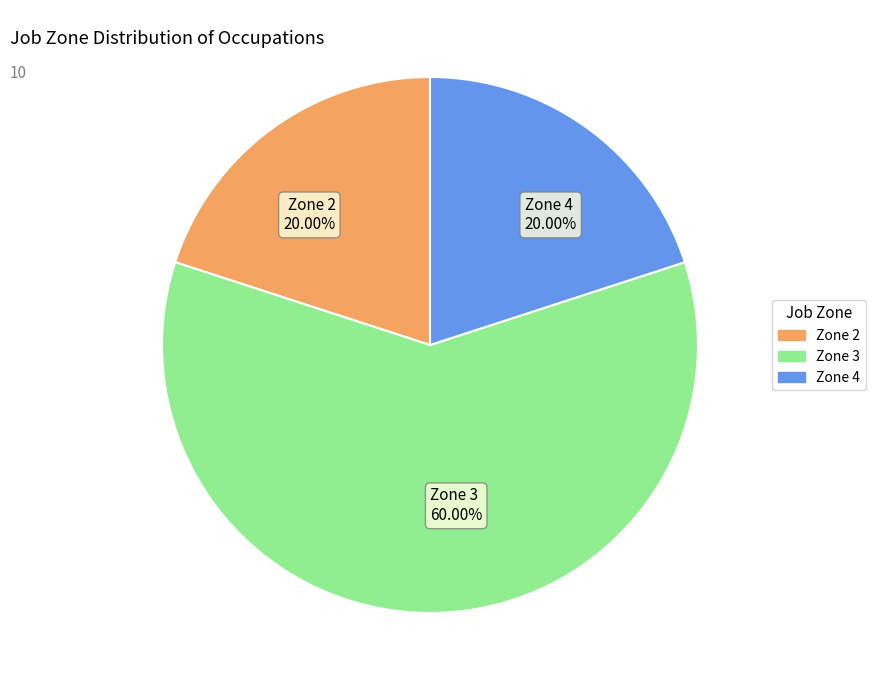

Is the sum of Zone 4 20.00% and Zone 2 20.00% greater than half?

No